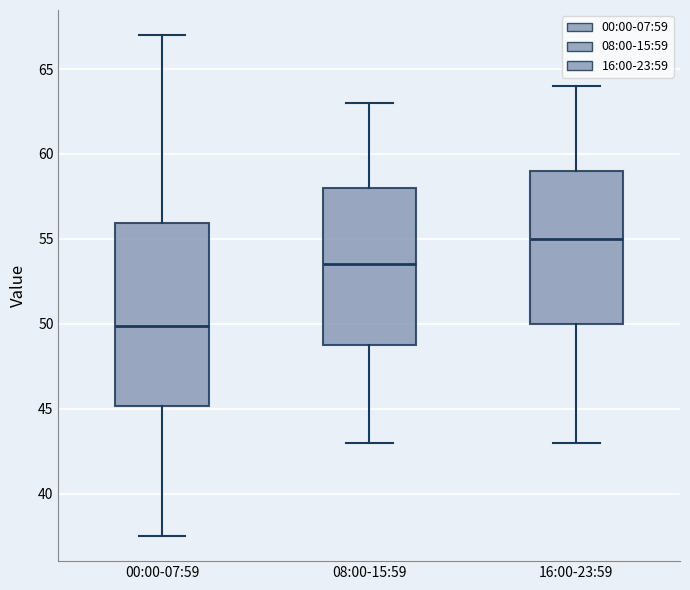

Which box is the tallest, from its lower edge to its upper edge?

00:00-07:59